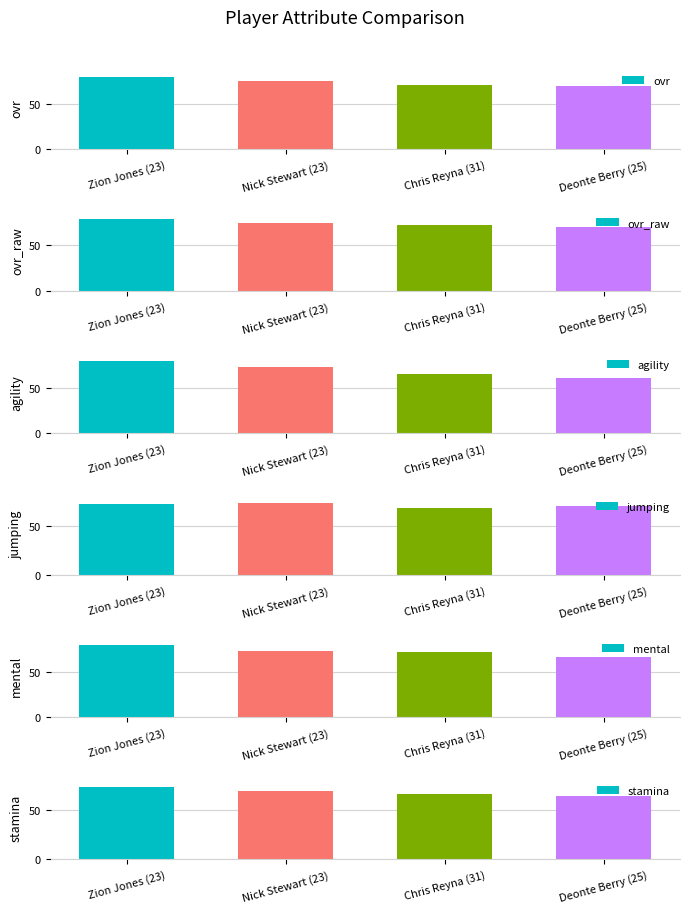

What is the approximate value of stamina at Nick Stewart (23)?

70